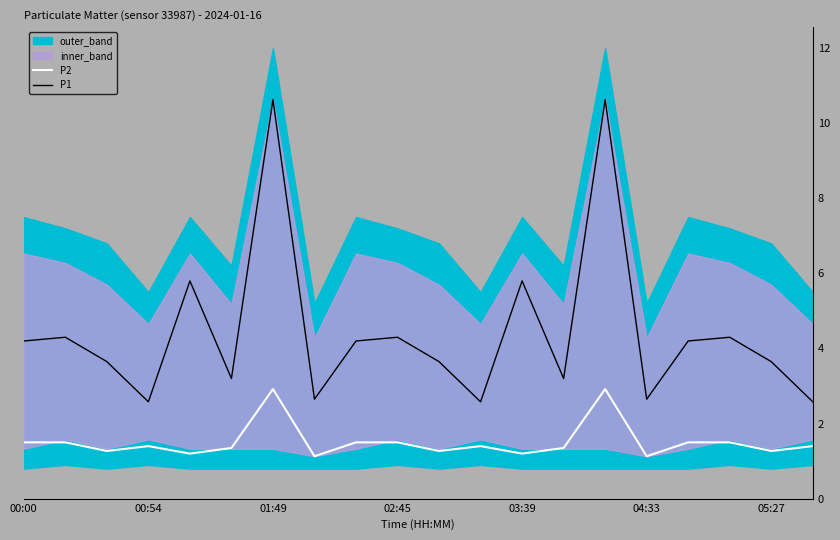

What is the label of the 3rd point from the right?

17